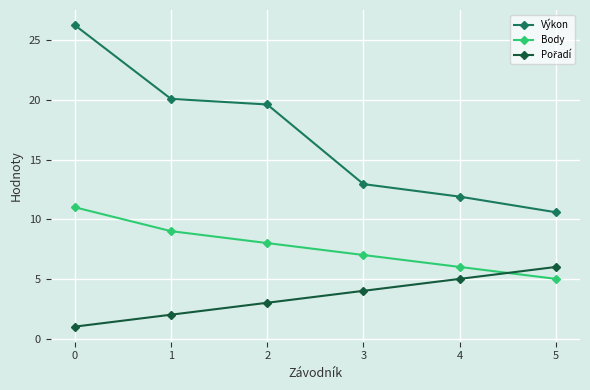

Which series has the widest spread of values?

Výkon